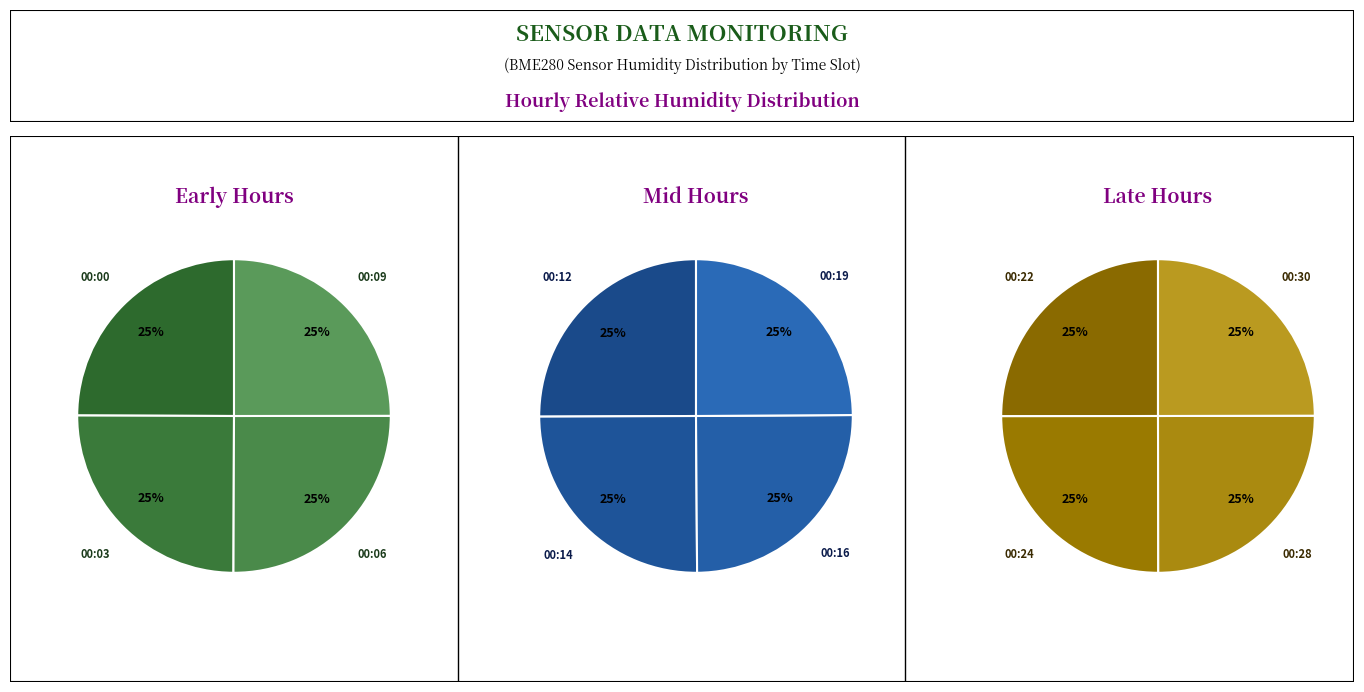

Is it true that 00:12 is 16% of the pie?

False